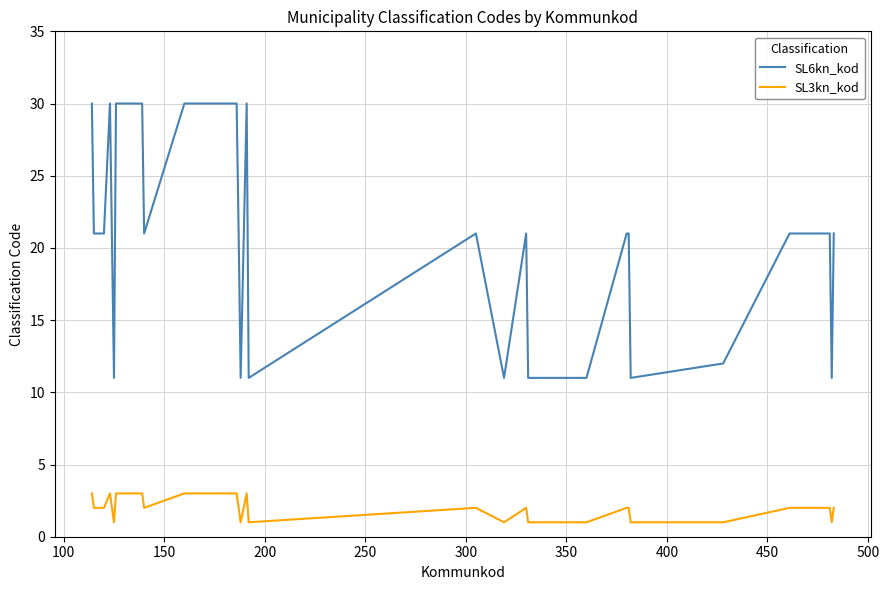

True or false: SL3kn_kod and SL6kn_kod intersect in this chart.

False